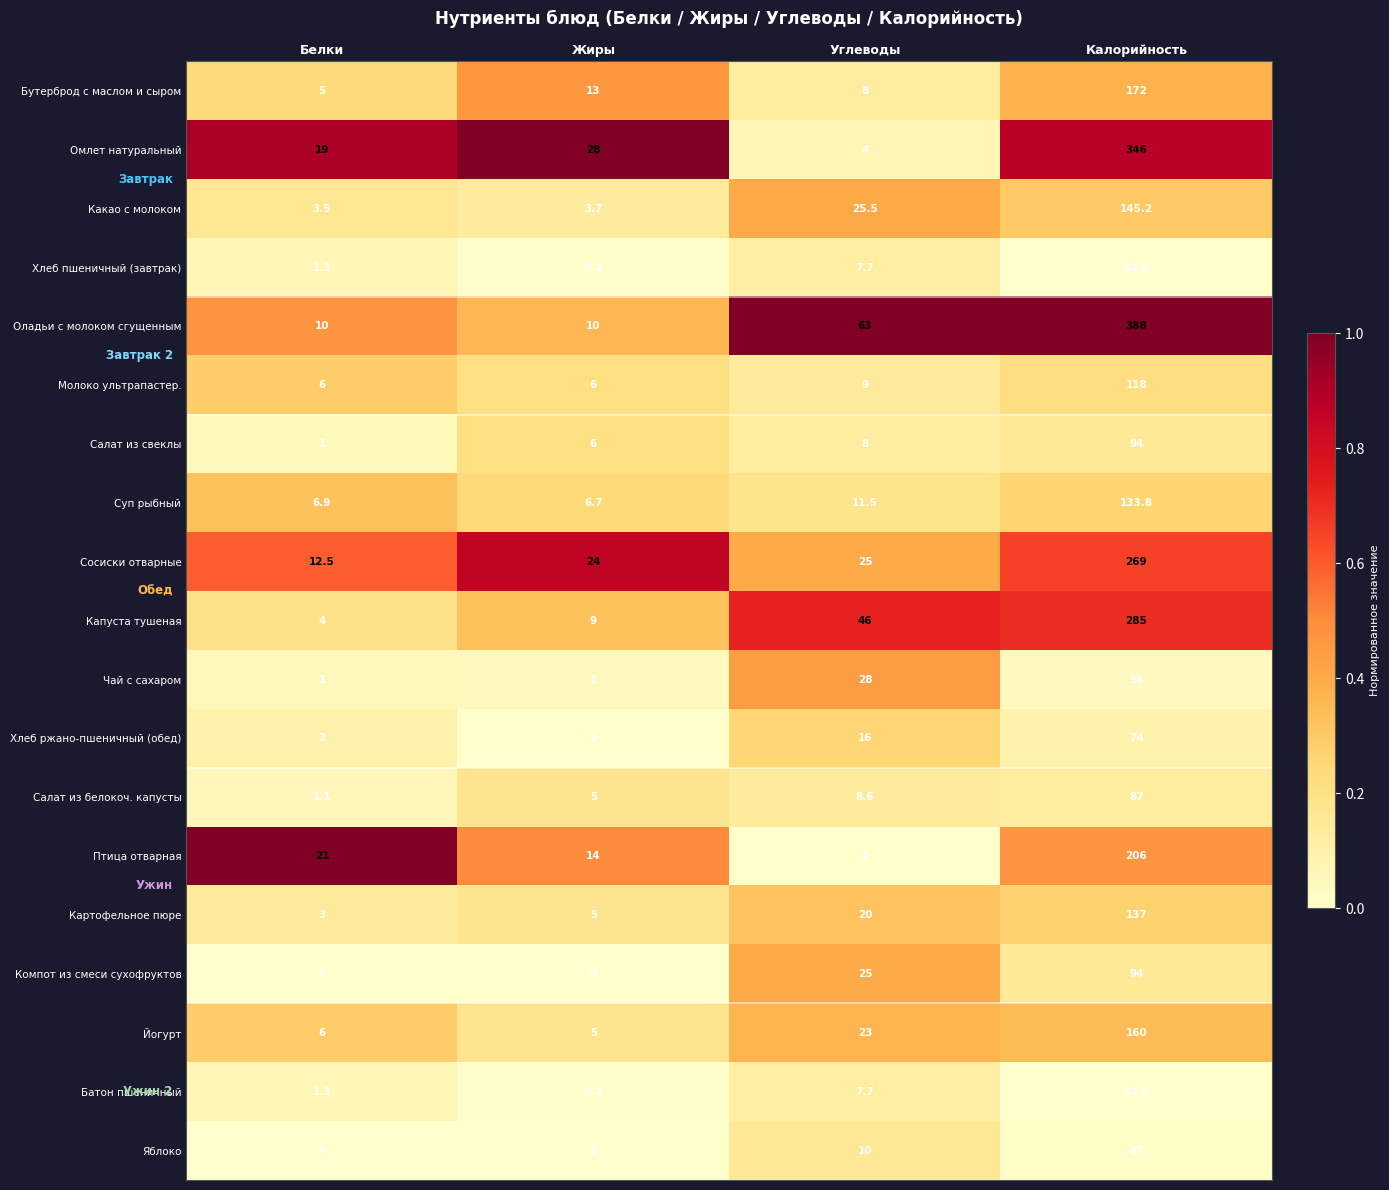

What is the total value across all series at Калорийность?

2897.2